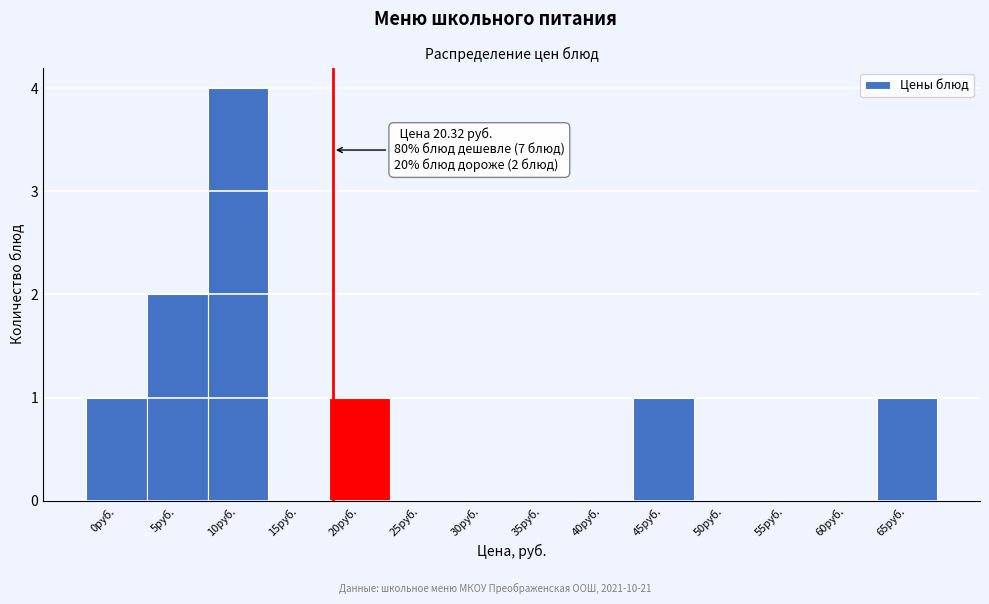

Reading left to right, extract all data points from this chart.

0руб.=1	5руб.=2	10руб.=4	15руб.=0	20руб.=1	25руб.=0	30руб.=0	35руб.=0	40руб.=0	45руб.=1	50руб.=0	55руб.=0	60руб.=0	65руб.=1